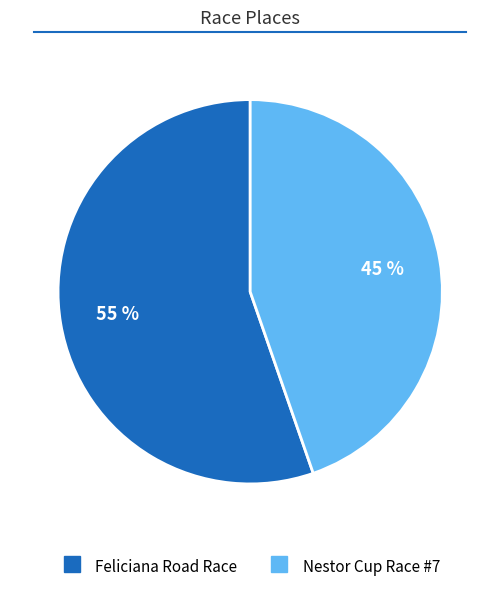

Do Feliciana Road Race and Nestor Cup Race #7 together represent more than half of the pie?

Yes